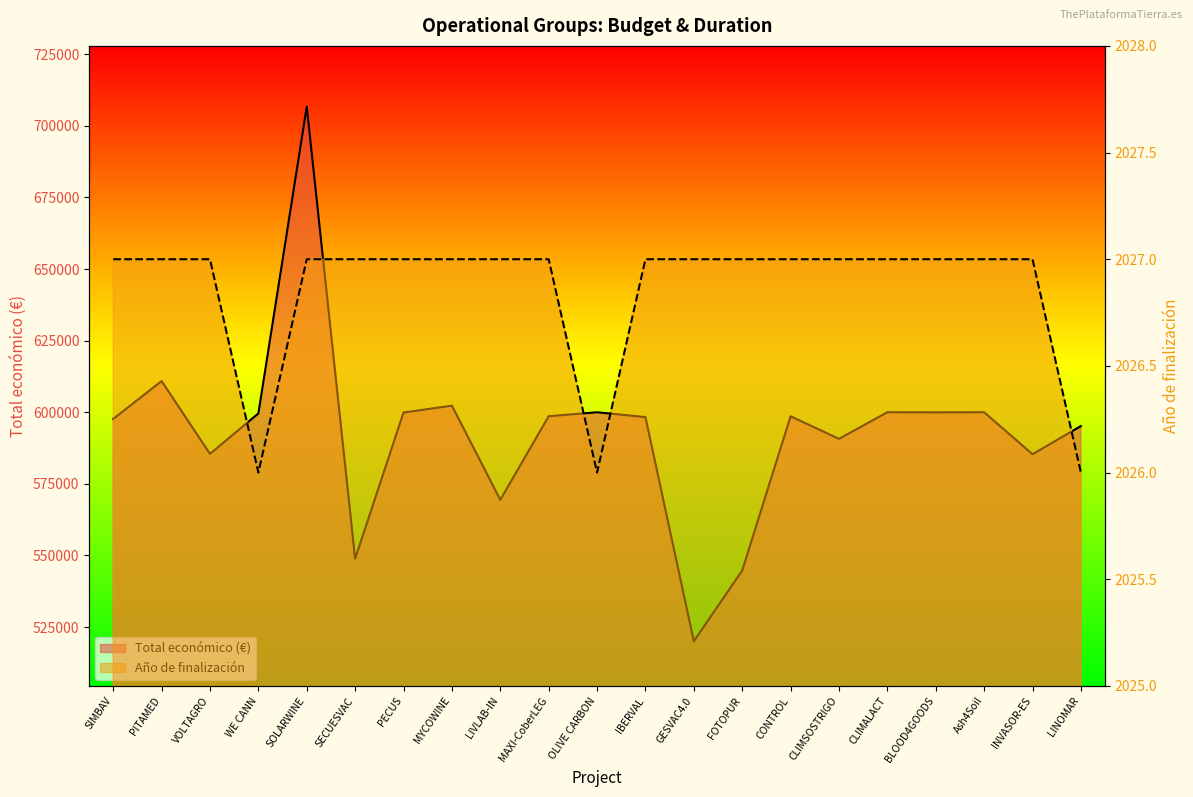

Rank the series by their average value, from lowest to highest.

Año de finalización, Total económico